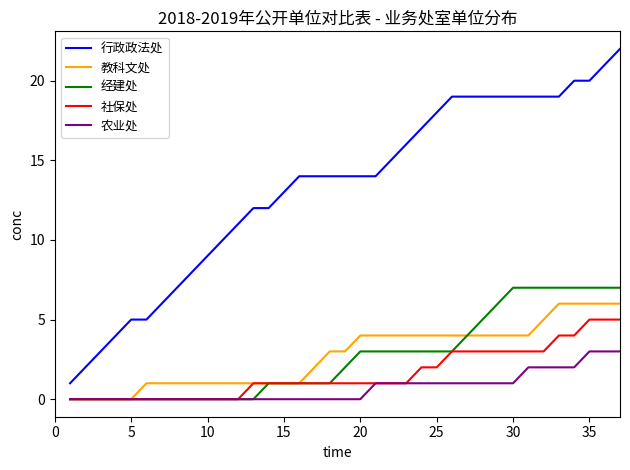

Which series has the largest total across all categories?

行政政法处